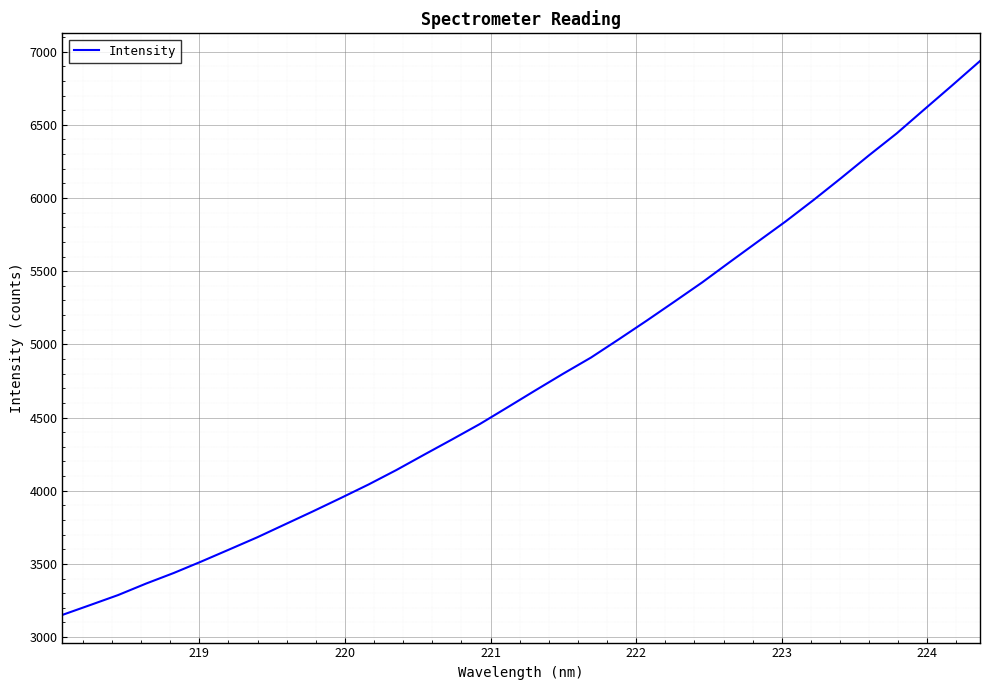

What is the minimum value shown in the chart?

3151.8